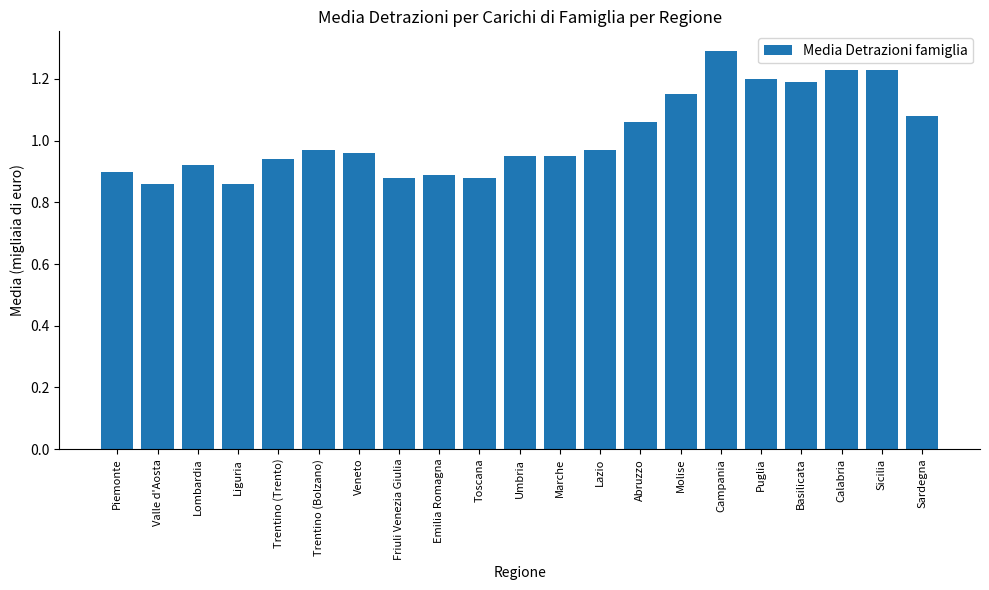

What is the change in value from Valle d'Aosta to Abruzzo?

+0.2